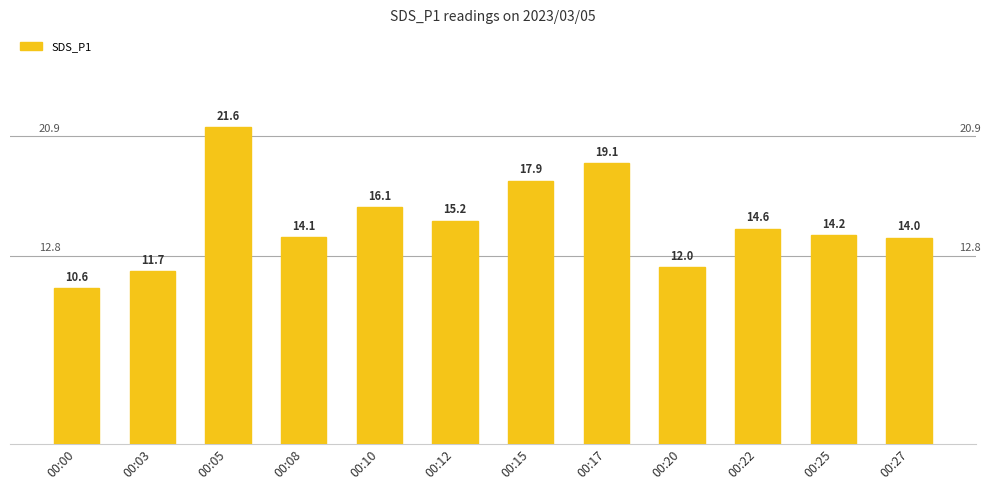

What is the sum of the values at 00:05 and 00:15?

39.4